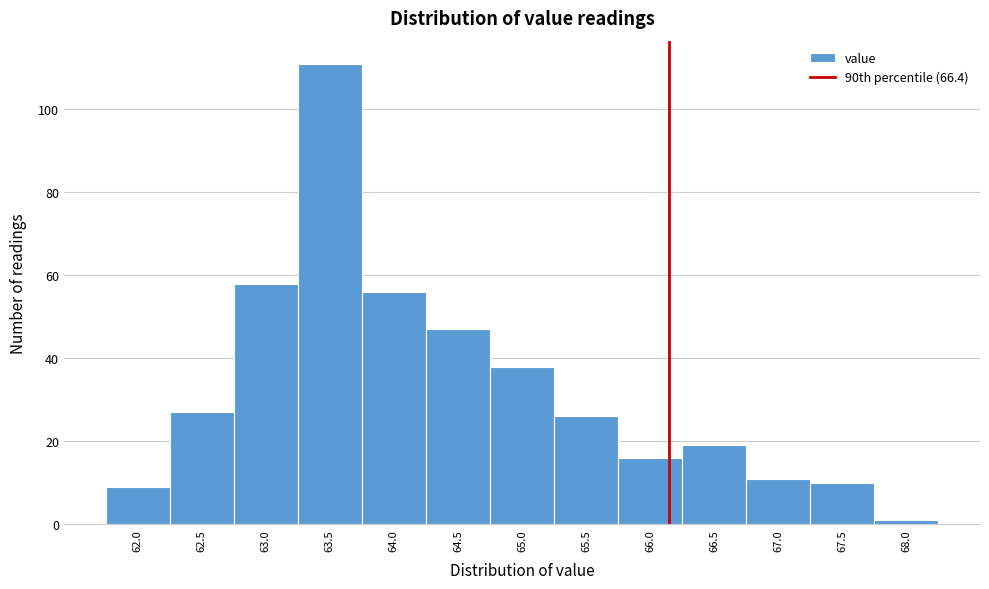

Reading left to right, extract all data points from this chart.

9	27	58	111	56	47	38	26	16	19	11	10	1